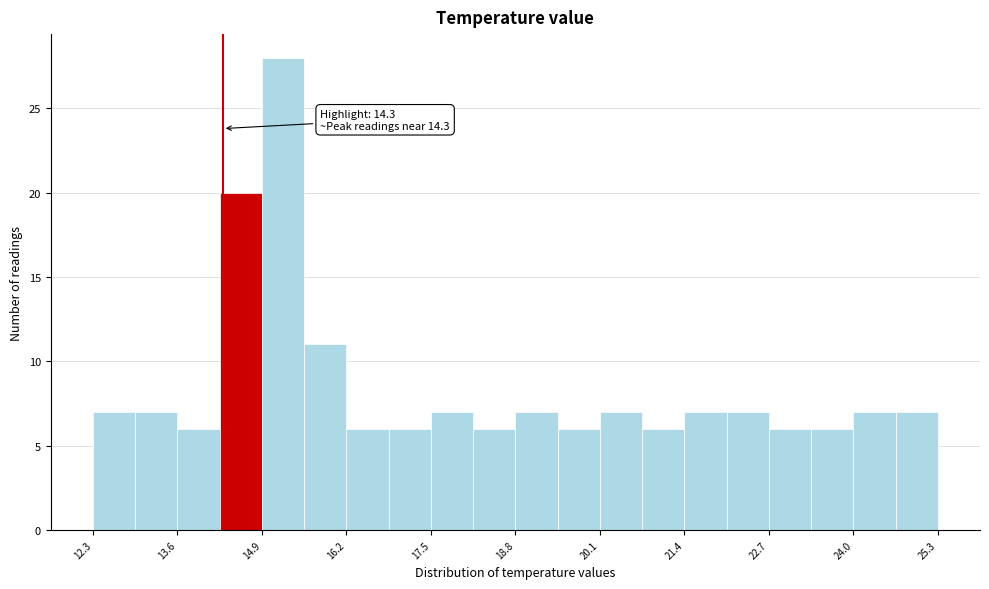

Around what value on the x-axis is the tallest bar? Give the approximate position of its centre, as read against the axis.

15.2